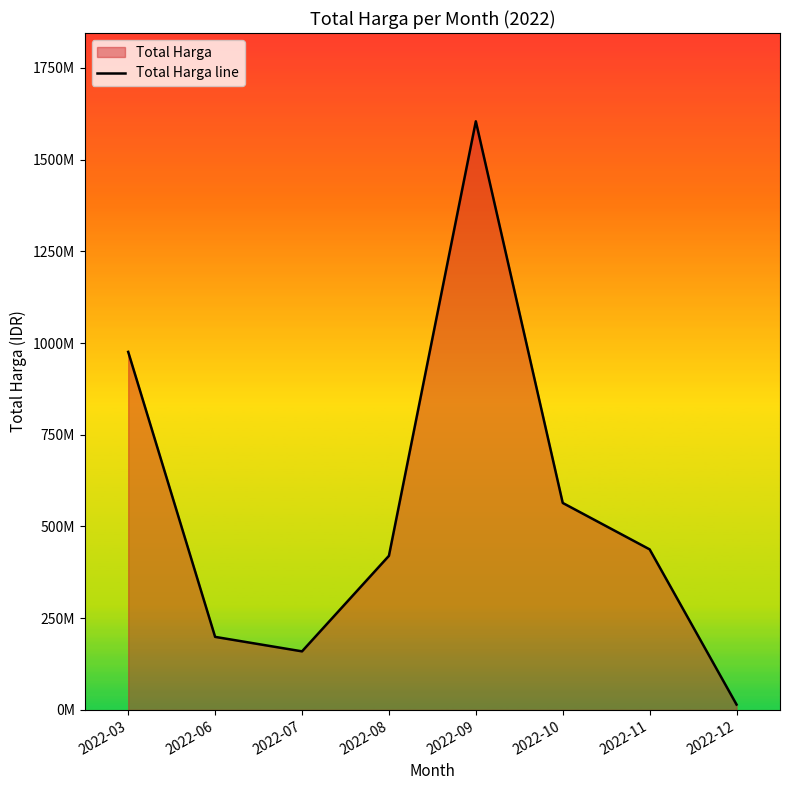

The value at 2022-08 is 420075000. True or false?

True